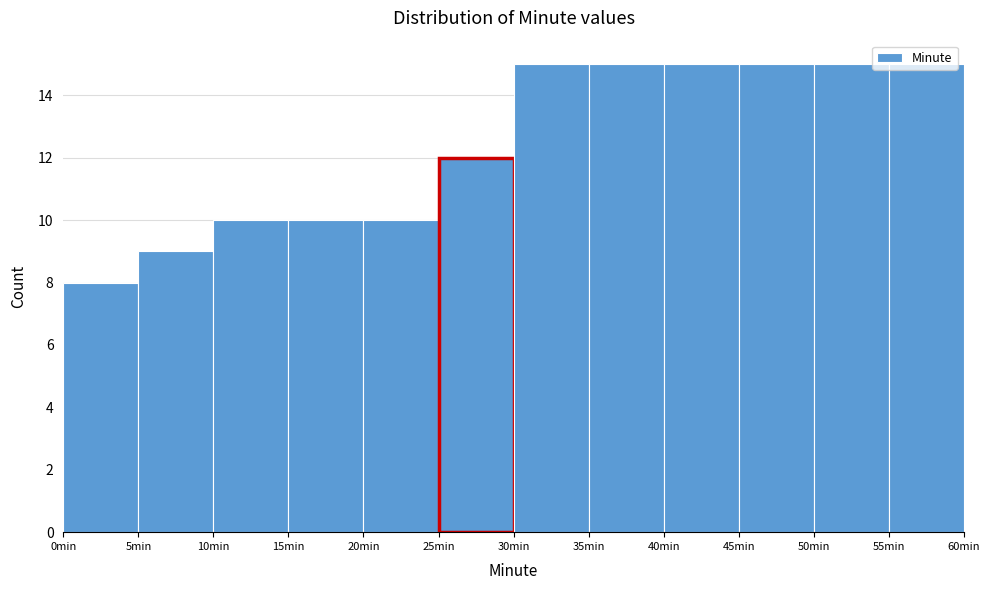

How tall is the bar that spans 15 to 20 on the x-axis? The values are not printed on the chart, so give them approximately, as read against the axis.

10